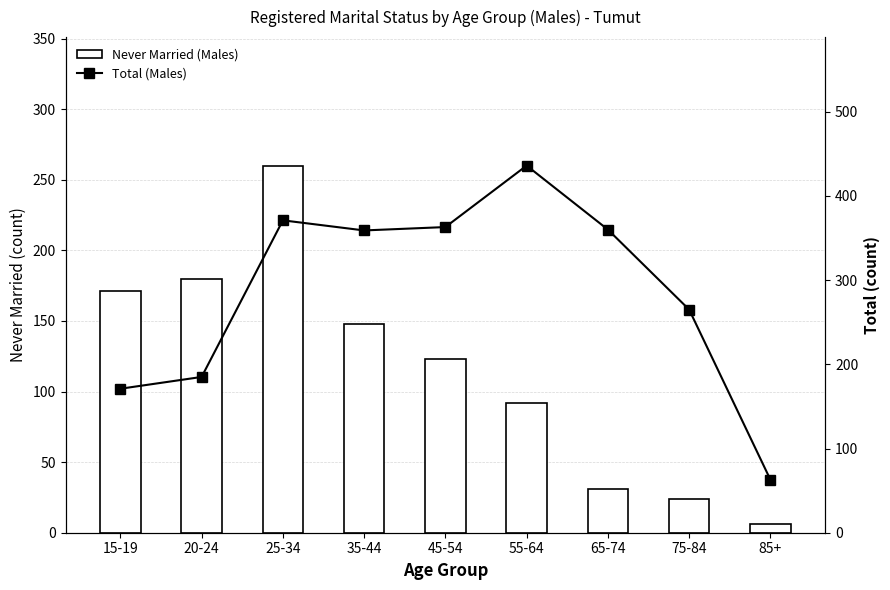

Is it true that Never Married (Males) equals 6 at 85+?

True